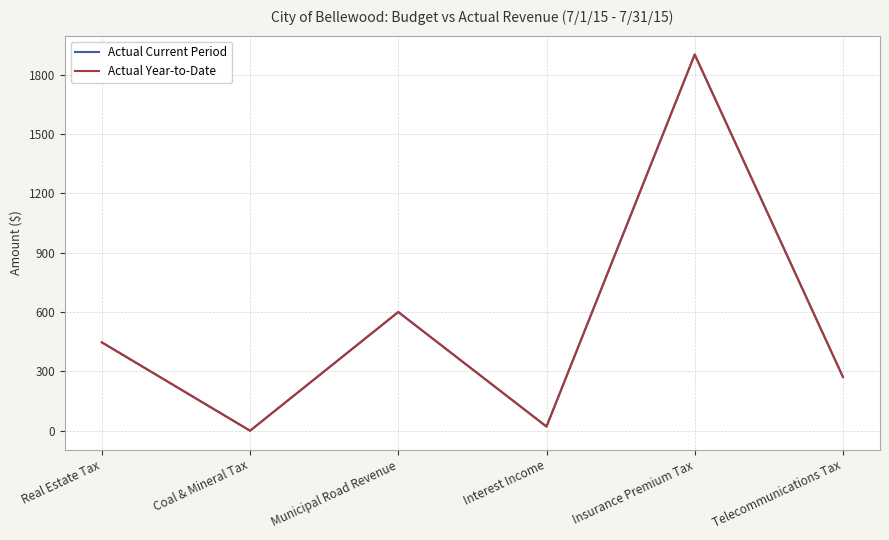

At which label is Actual Year-to-Date closest to 951?

Municipal Road Revenue